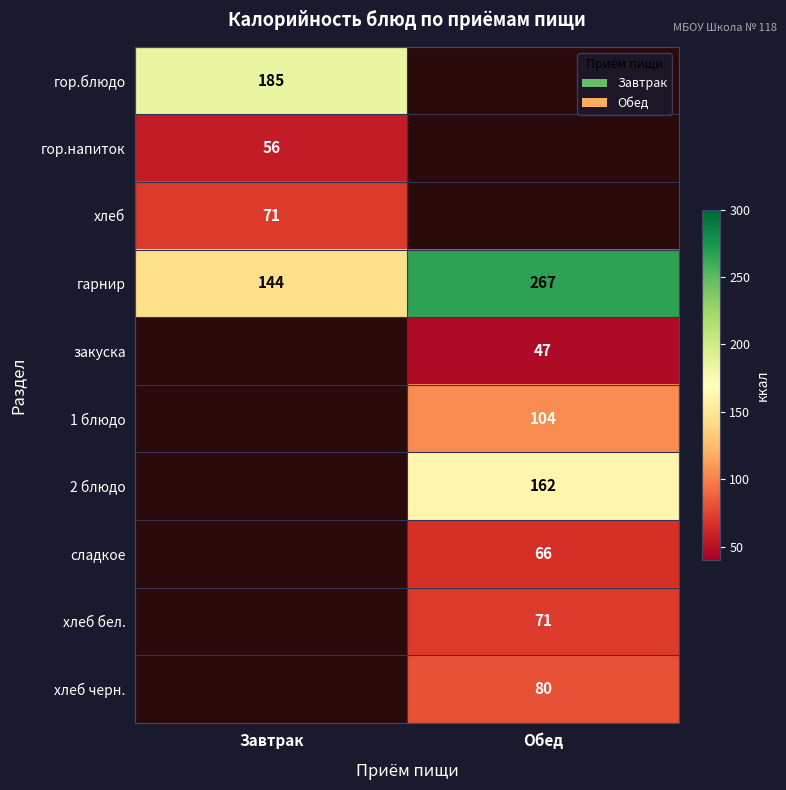

What is the average value of the гарнир series?

206